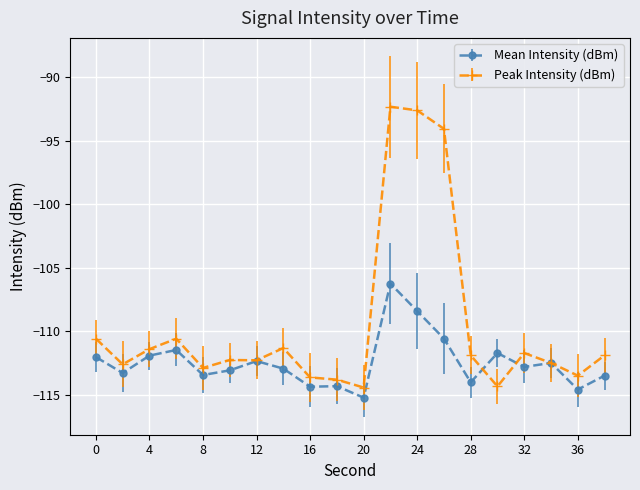

True or false: Peak Intensity (dBm) and Mean Intensity (dBm) intersect in this chart.

True